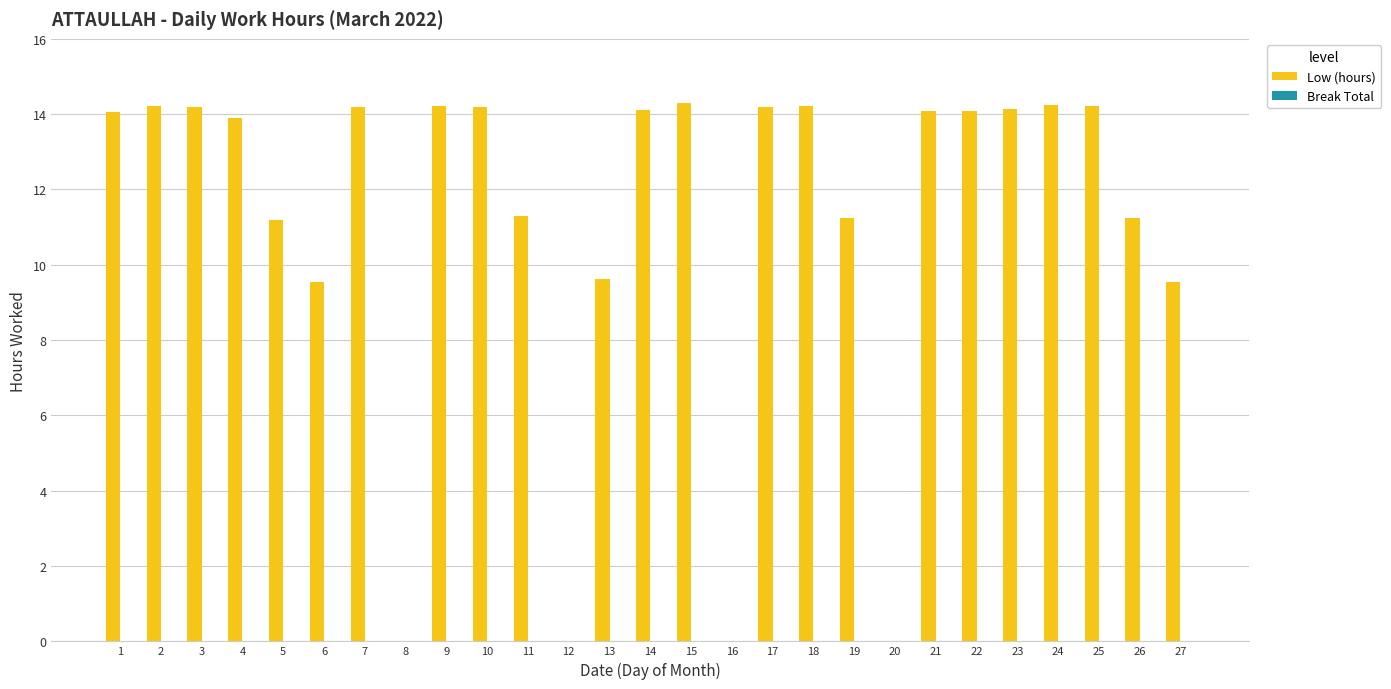

How many distinct data groups are displayed?

1